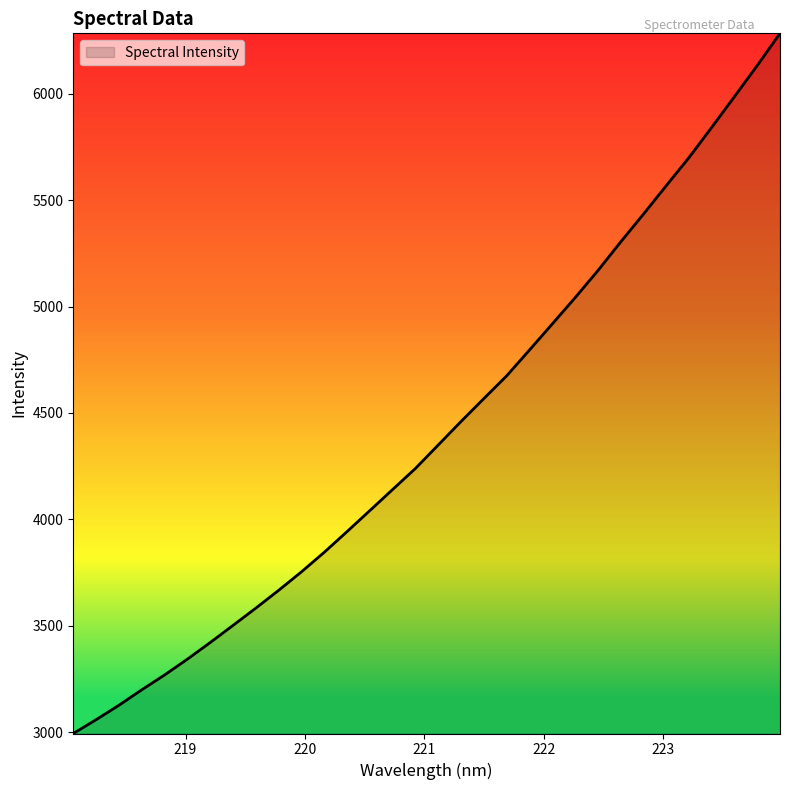

True or false: there are more than 0 points higher than both neighbors.

False